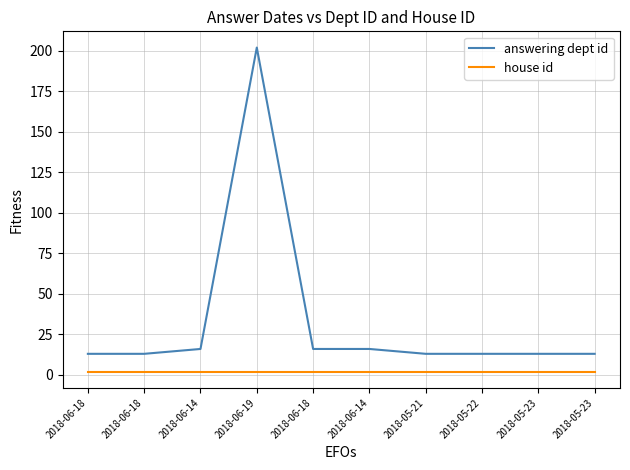

What are all the series names shown in the legend?

answering dept id, house id